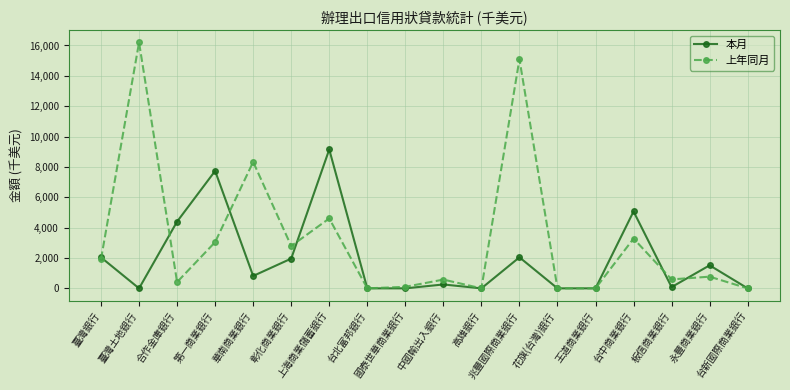

What are all the series names shown in the legend?

本月, 上年同月